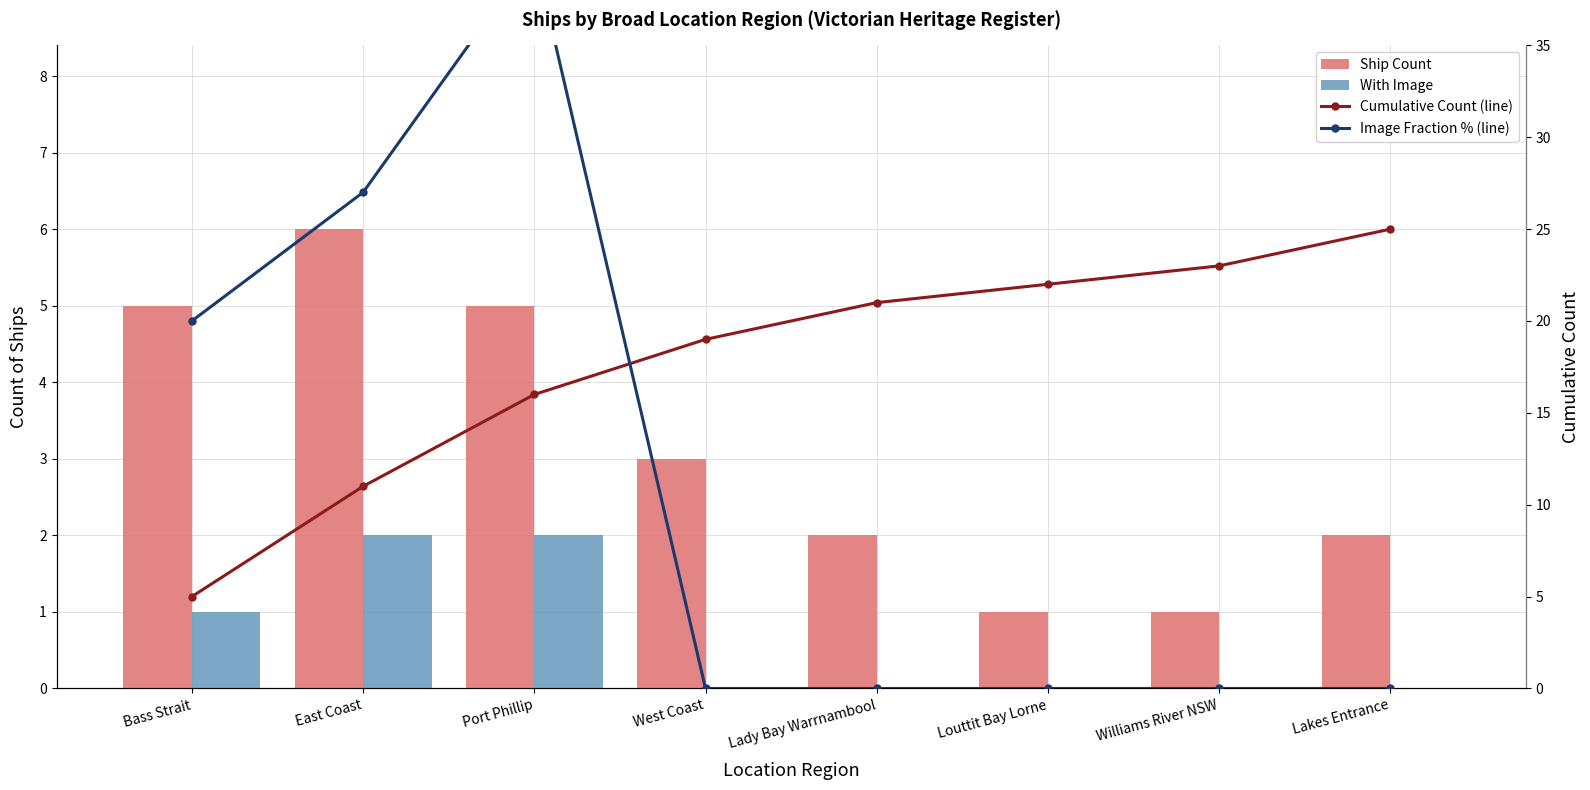

What is the difference between the maximum and minimum values in the Cumulative Count (line) series?

20